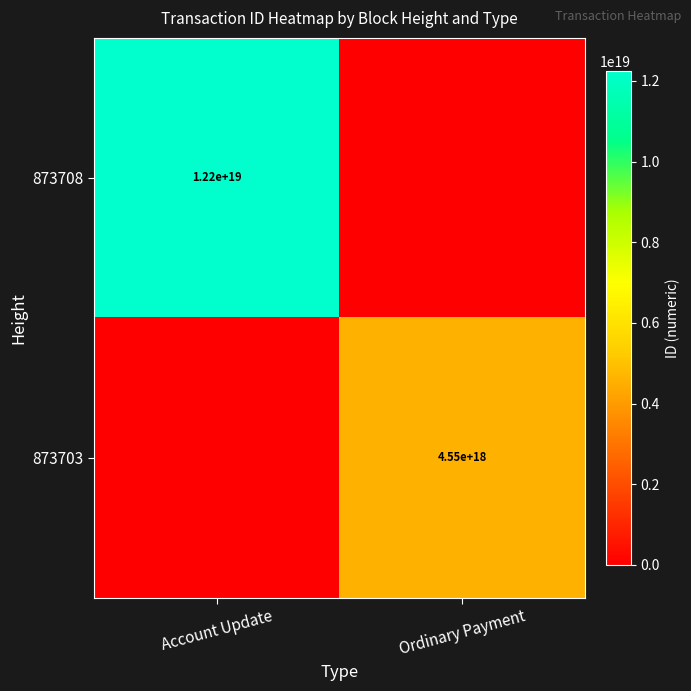

The value of 873703 at Ordinary Payment is 4550000000000000000. True or false?

True